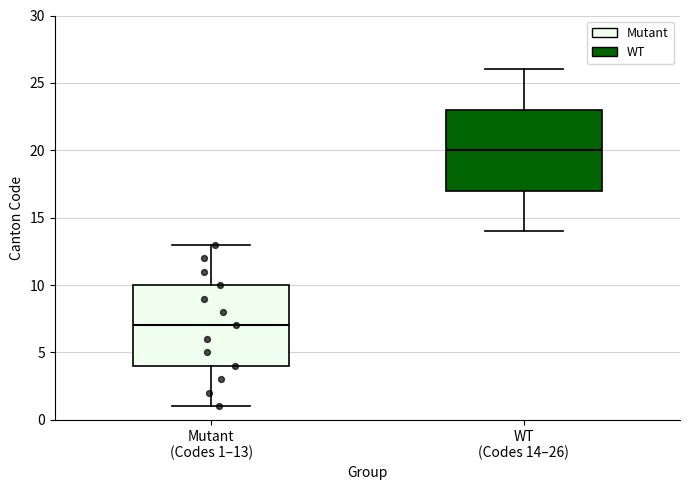

Which box's median line is the lowest?

Mutant (Codes 1–13)